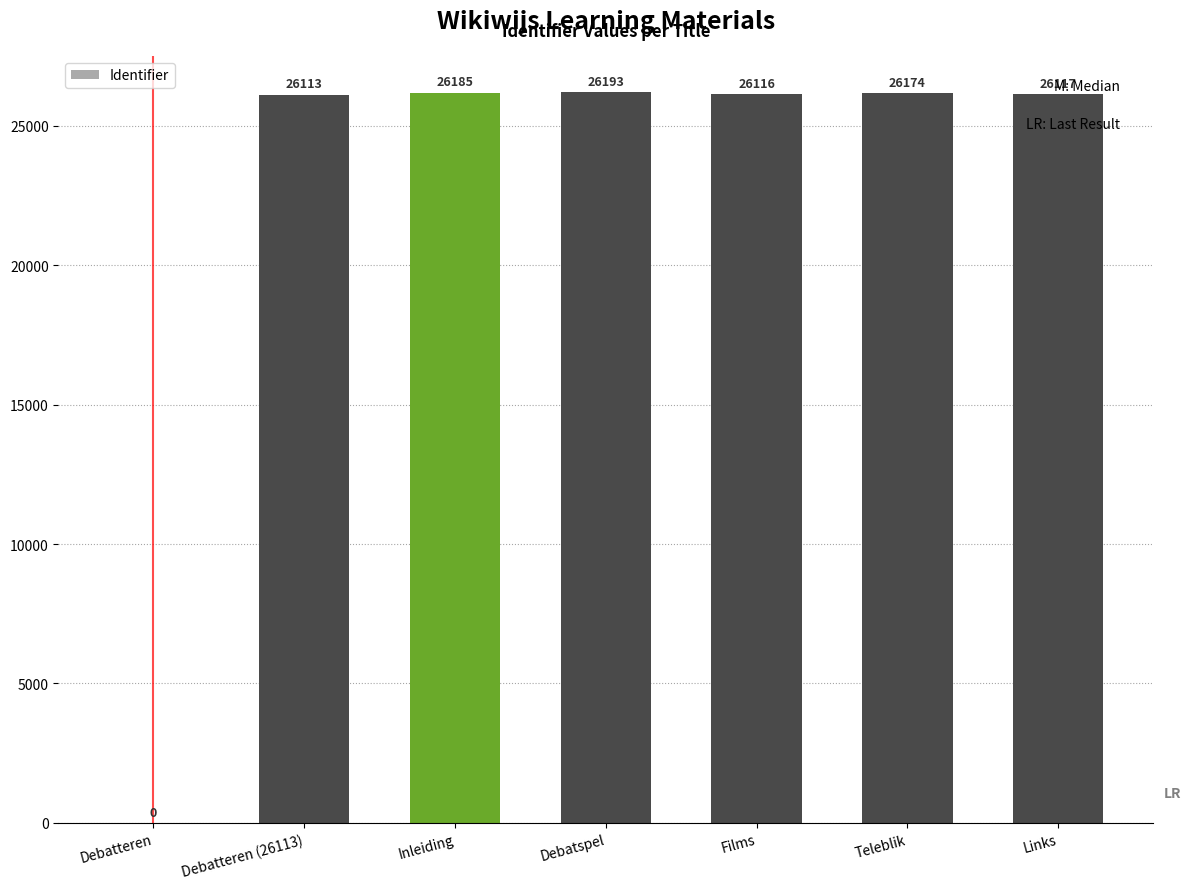

What is the sum of all values?

156898